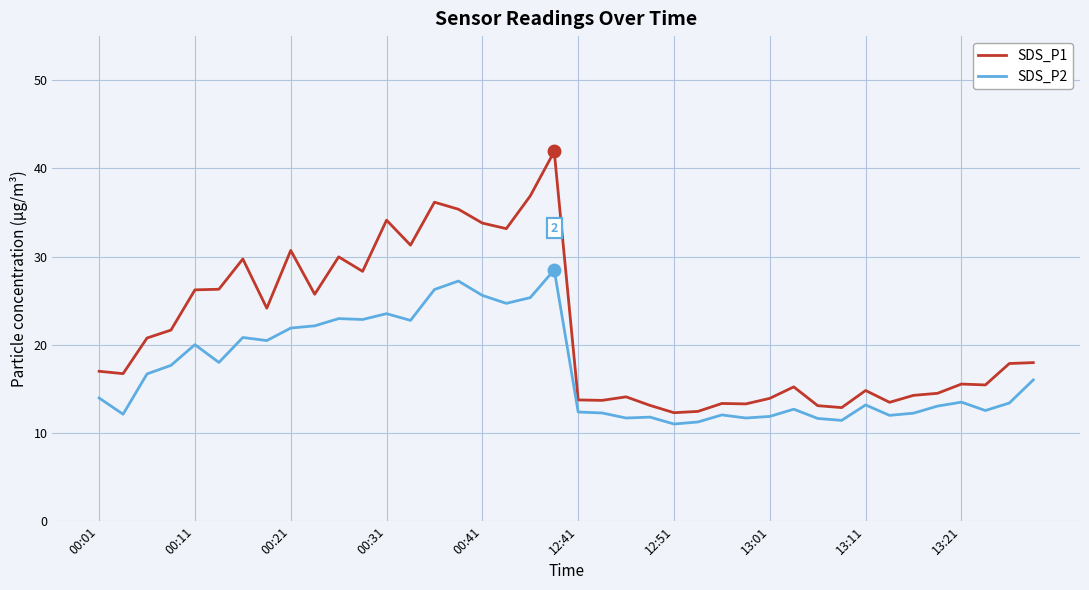

What is the average value of the SDS_P1 series?

21.6